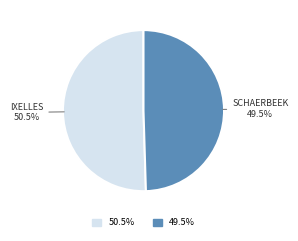

Does any single category account for the majority?

Yes